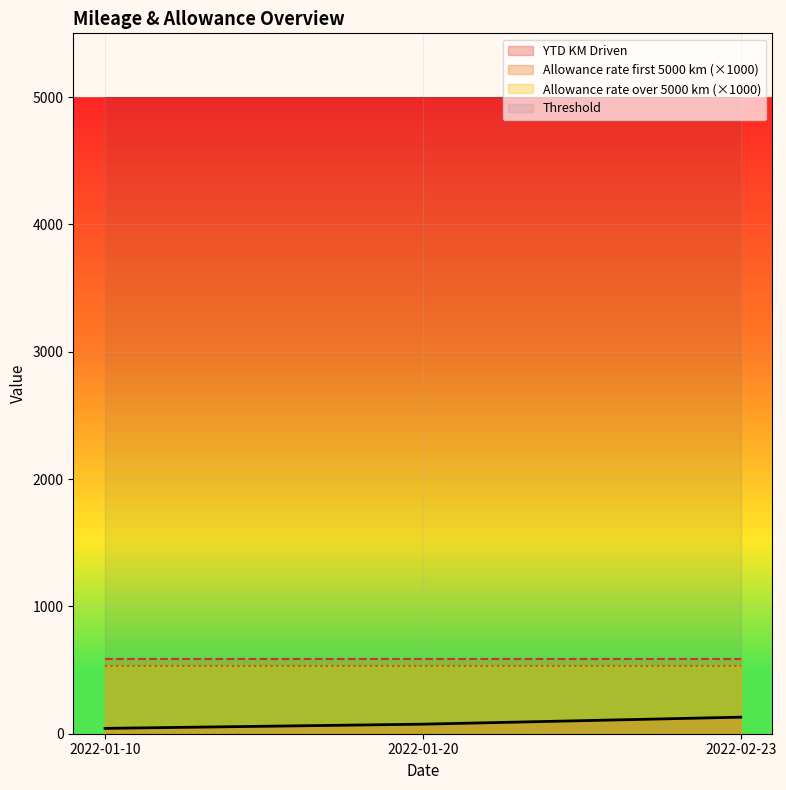

Which series has the largest total across all categories?

Threshold